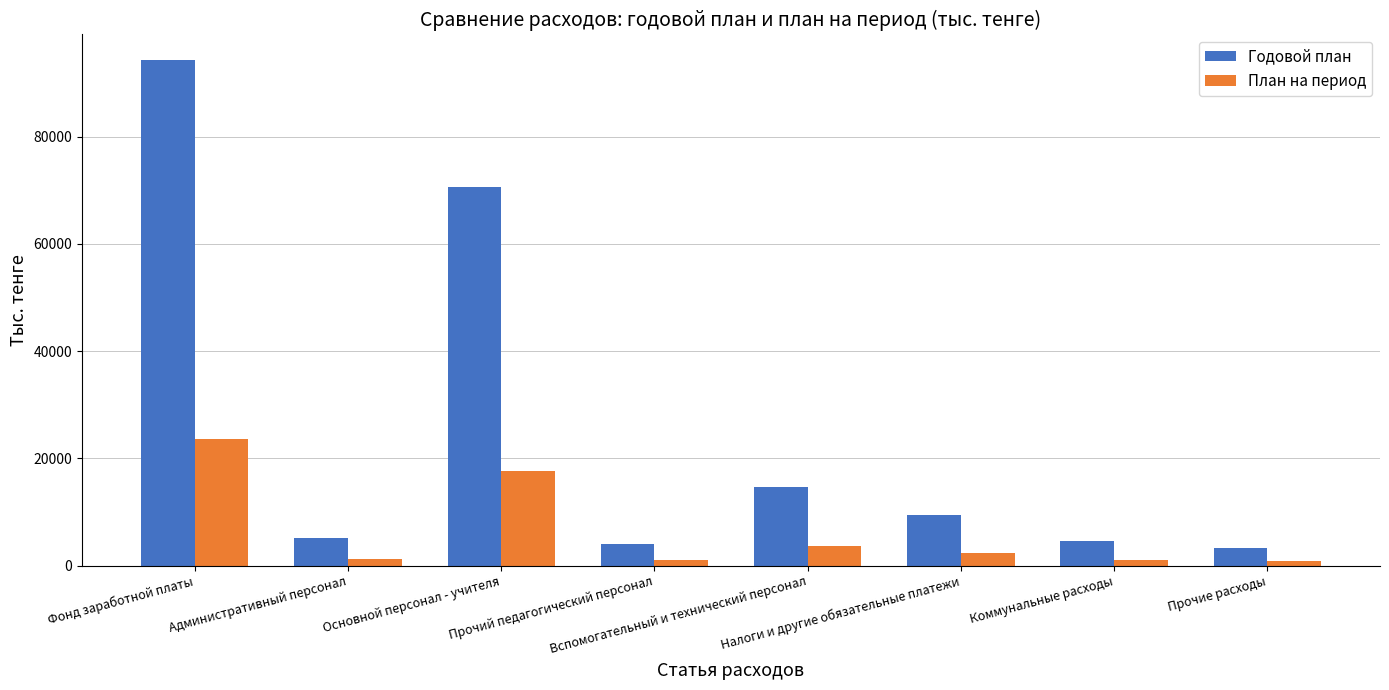

What position from the right is Прочие расходы?

1